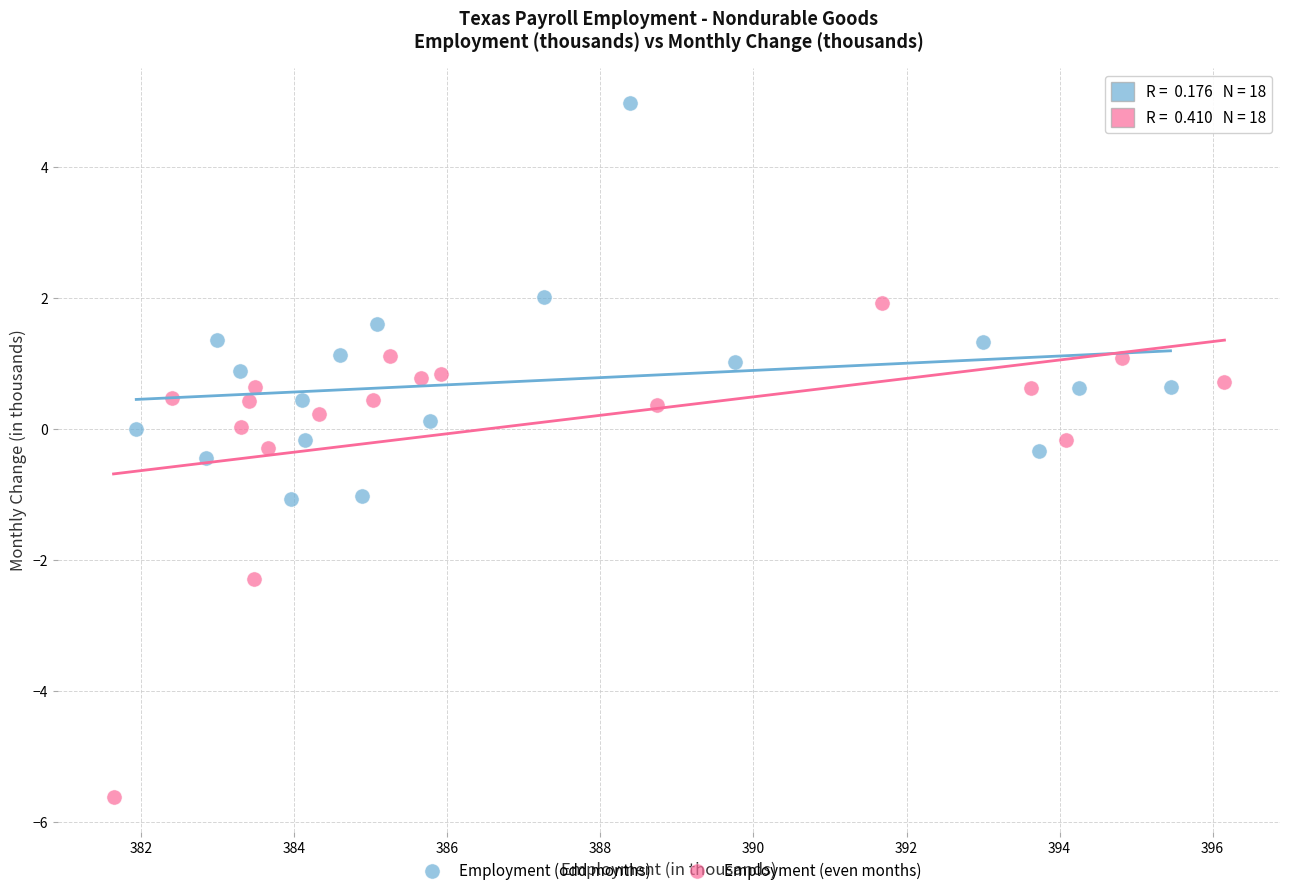

What are all the series names shown in the legend?

Employment (odd months), Employment (even months)